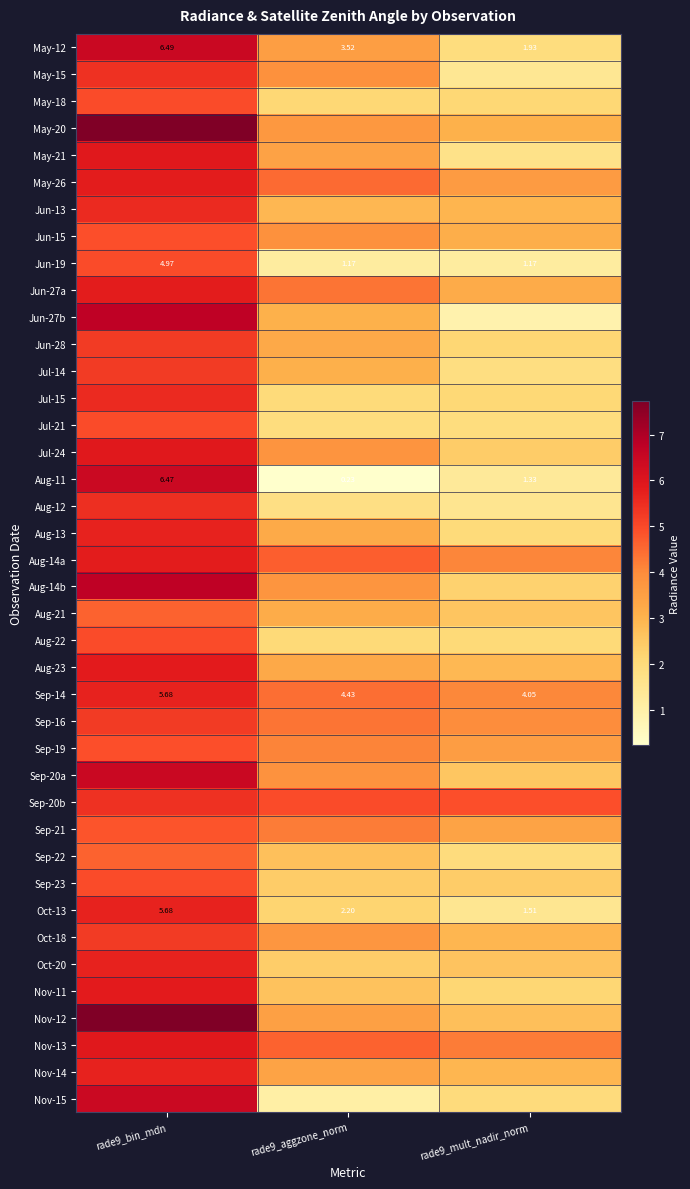

Is it true that Aug-11 equals 2.3 at rade9_mult_nadir_norm?

False